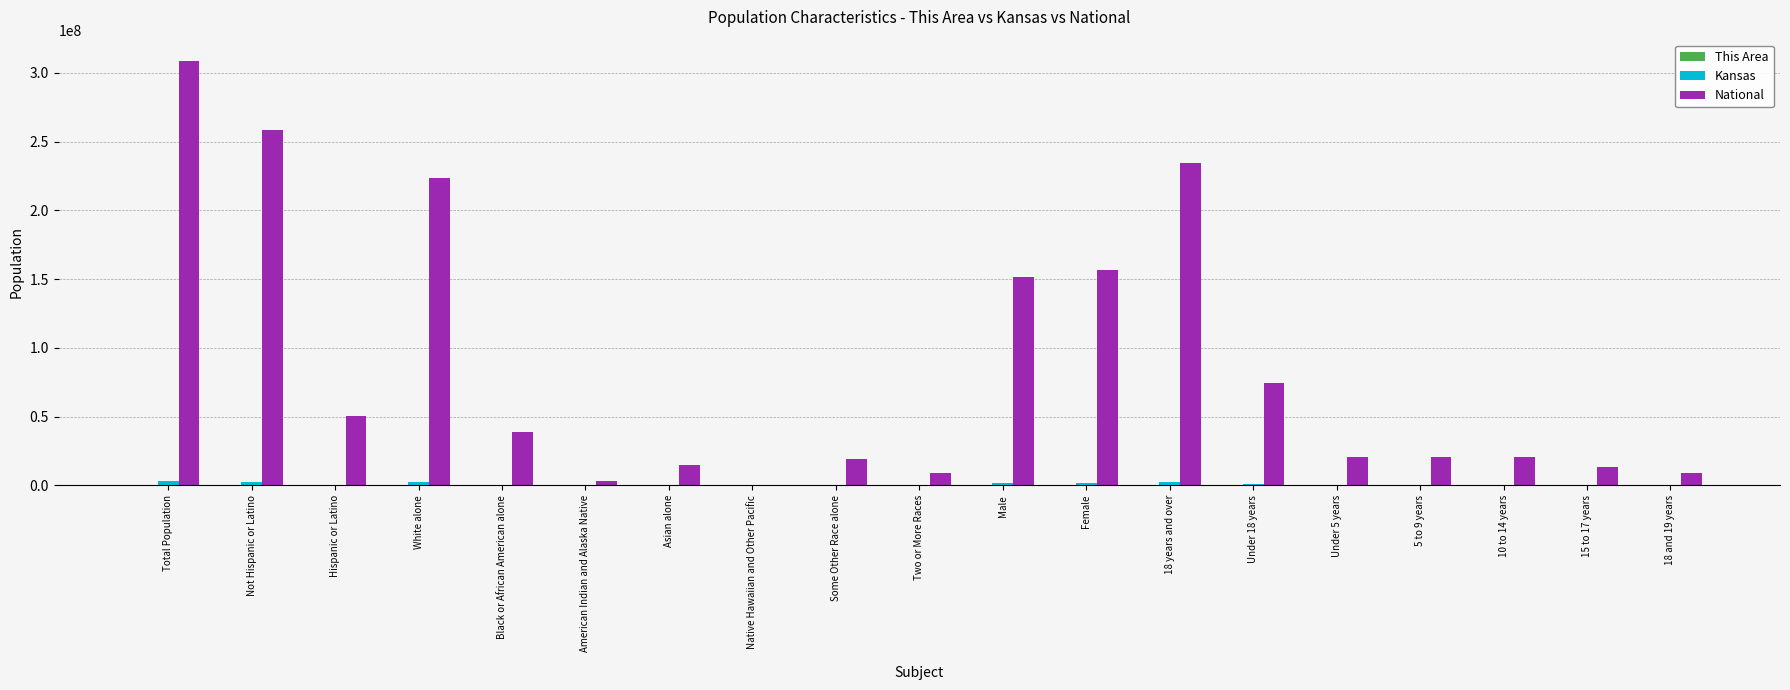

Which series changed the most between Total Population and Black or African American alone?

National